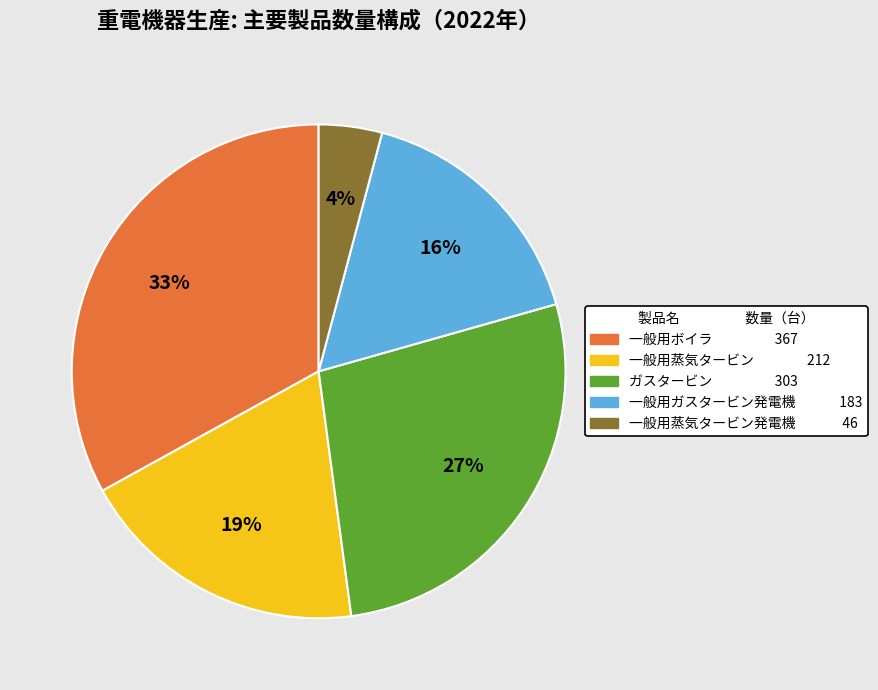

To the nearest percent, what is the difference between the largest and smallest slice percentages?

29%